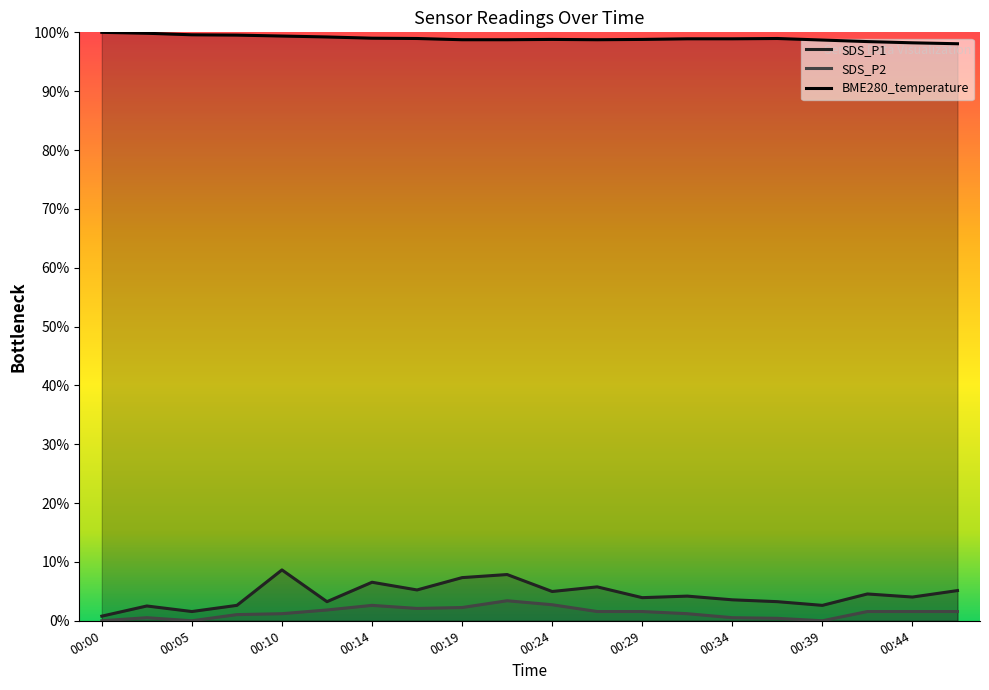

Which series has the largest range (max minus min)?

SDS_P1